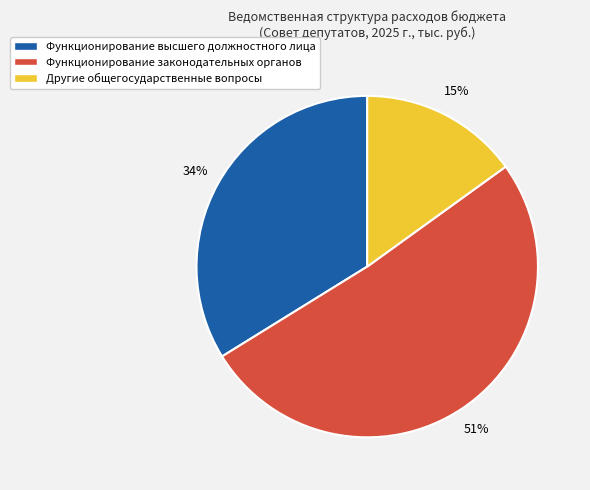

Count the number of slices in the pie.

3